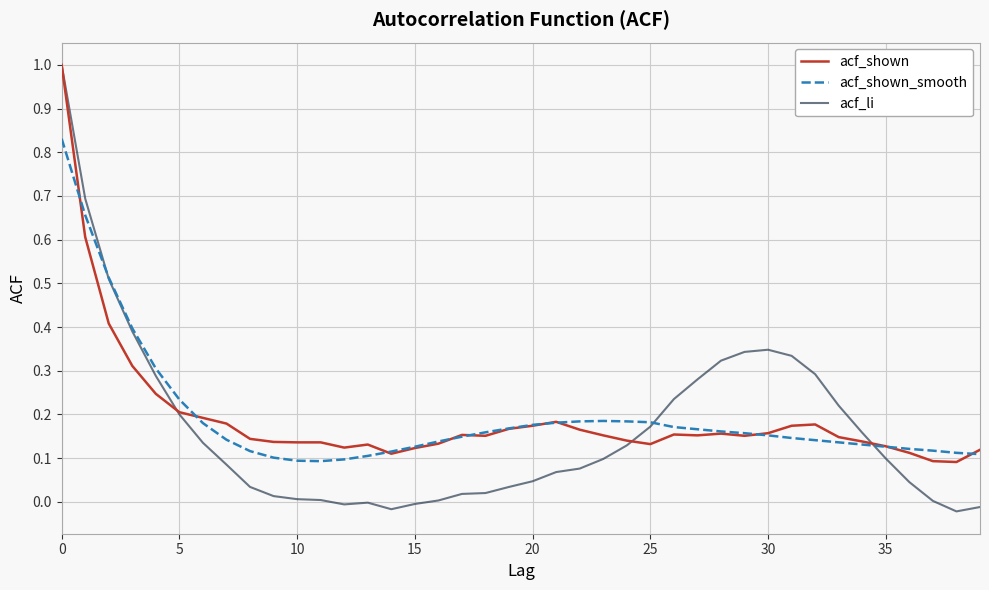

Which series has the largest range (max minus min)?

acf_li